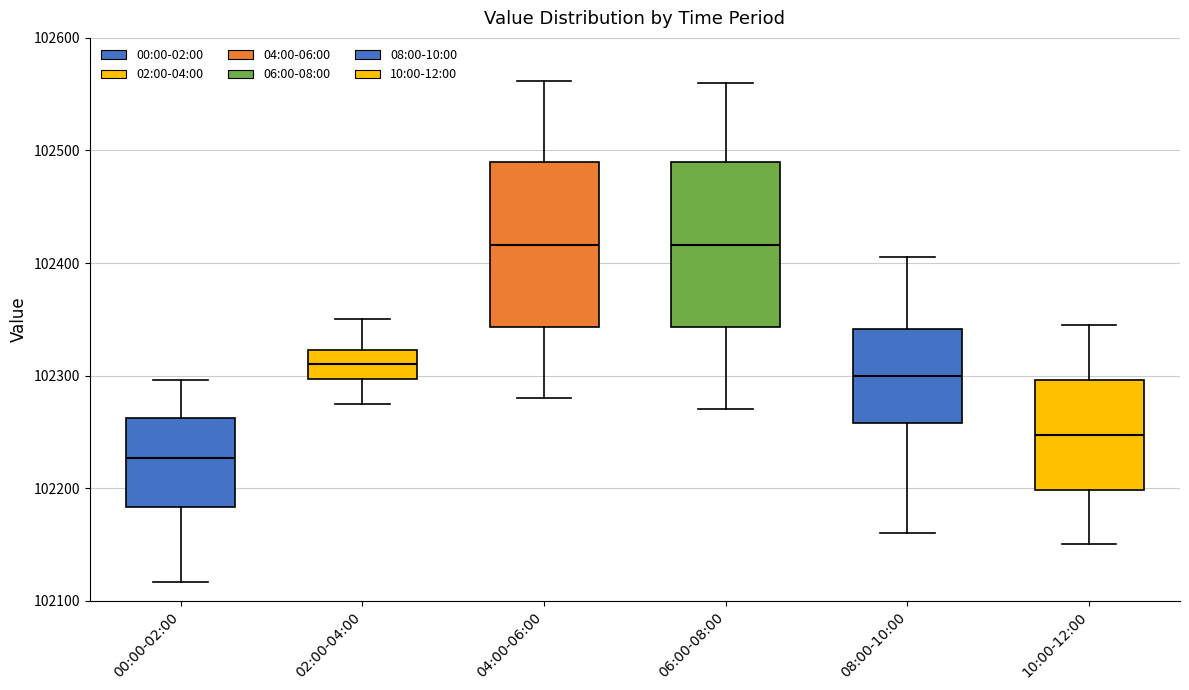

Reading left to right, transcribe this box plot: for each box, give where its median line is, the range the box spans, and where its two whiskers end, as read against the y-axis. The values are not printed on the chart, so give them approximately, as read against the axis.

00:00-02:00: median 102230, box 102180 to 102260, whiskers 102120 to 102300
02:00-04:00: median 102310, box 102300 to 102320, whiskers 102280 to 102350
04:00-06:00: median 102420, box 102340 to 102490, whiskers 102280 to 102560
06:00-08:00: median 102420, box 102340 to 102490, whiskers 102270 to 102560
08:00-10:00: median 102300, box 102260 to 102340, whiskers 102160 to 102410
10:00-12:00: median 102250, box 102200 to 102300, whiskers 102150 to 102350